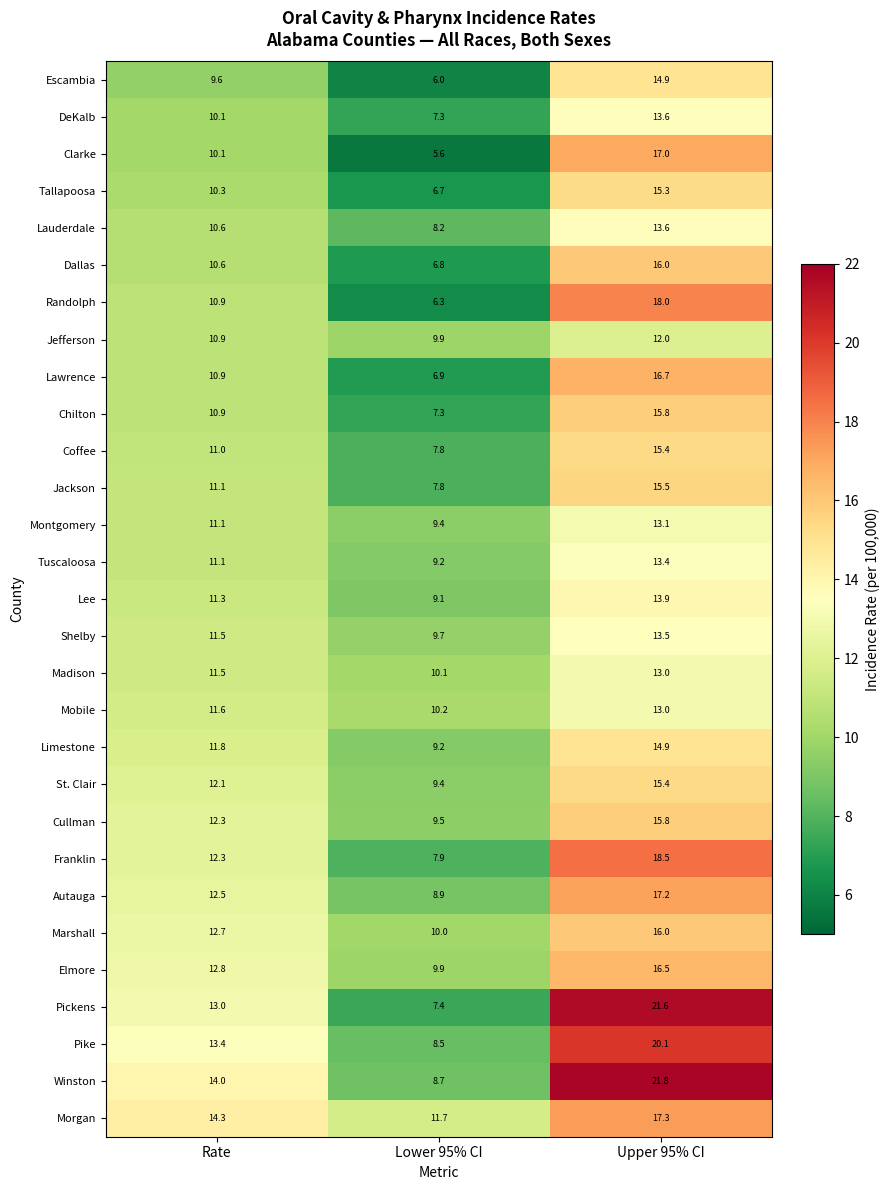

At which category does the chart reach its minimum across all series?

Lower 95% CI